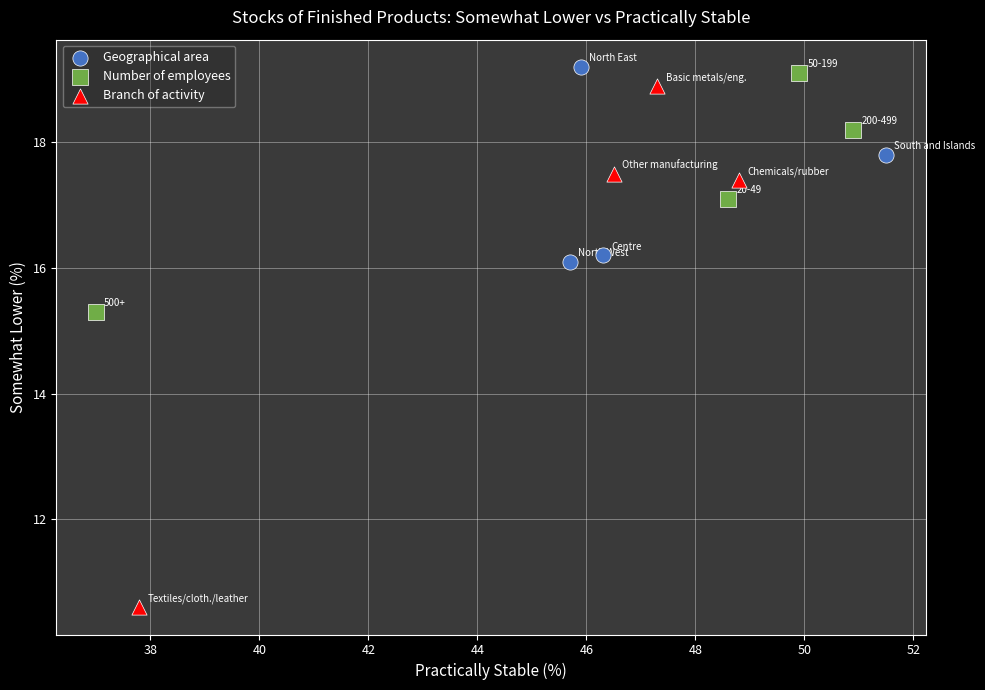

What are all the series names shown in the legend?

Geographical area, Number of employees, Branch of activity